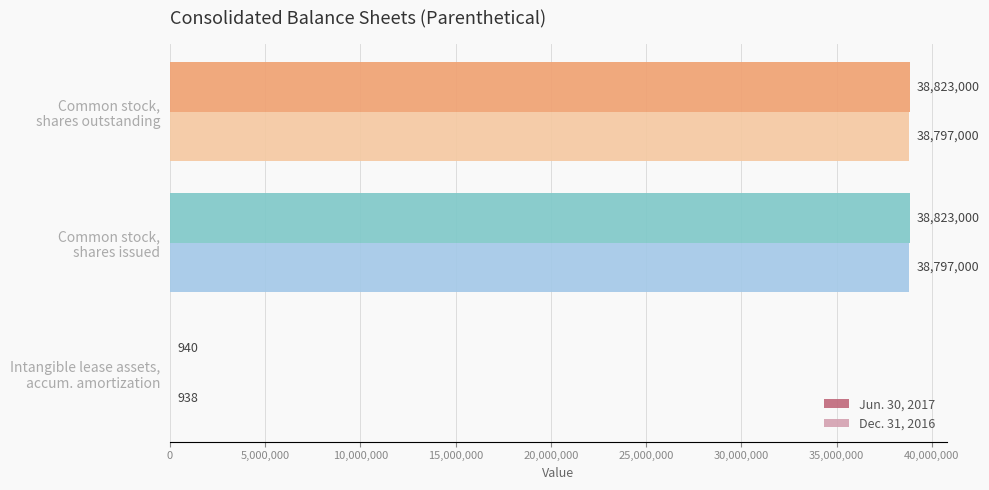

How many Jun. 30, 2017 values are between 940 and 38823000?

3